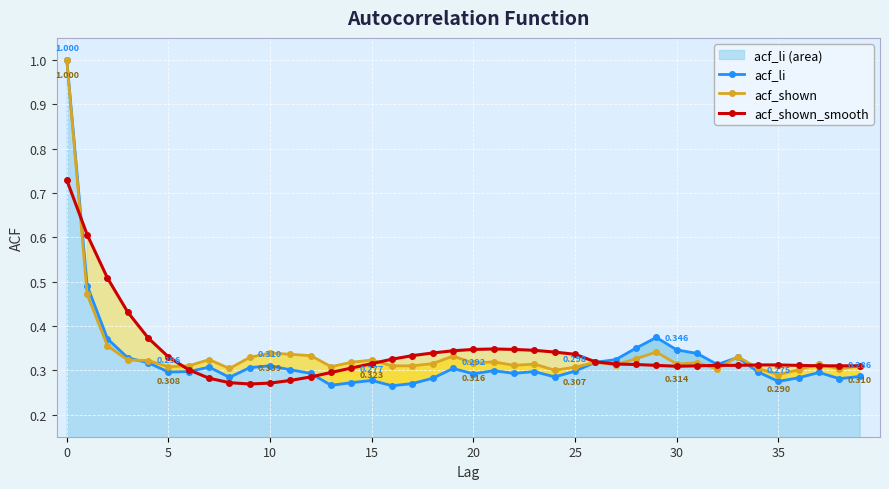

List the series in order of their peak value, highest first.

acf_li, acf_shown, acf_shown_smooth